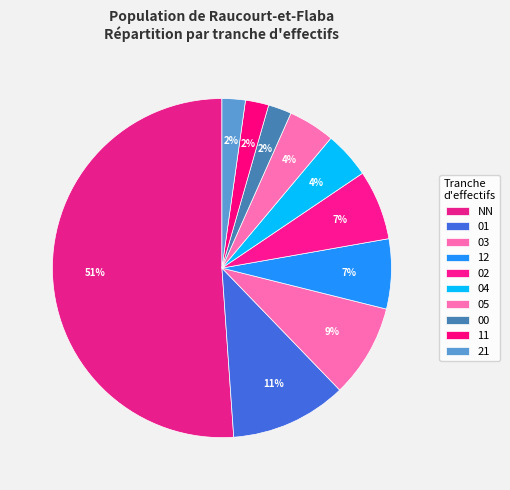

How many slices are in this pie chart?

10